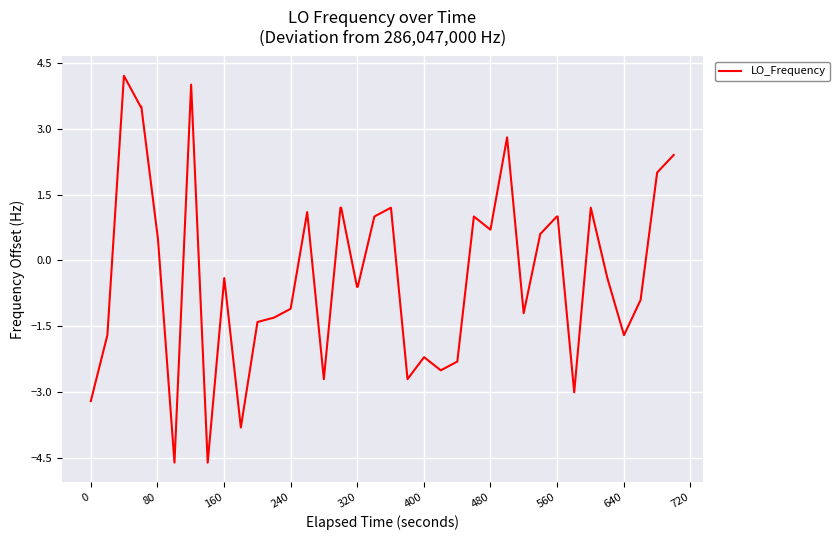

How many lines are shown in the chart?

1